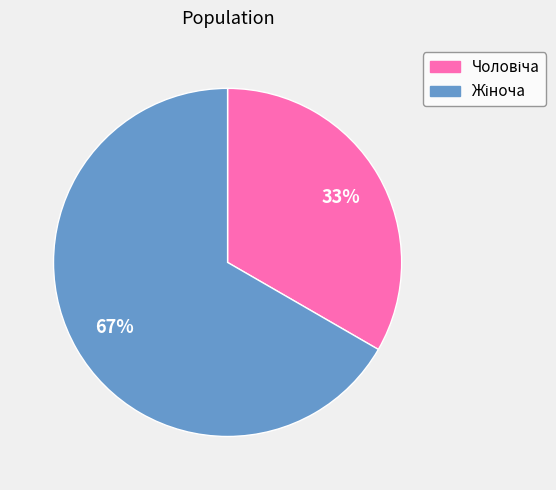

To the nearest percent, what is the average slice percentage?

50%